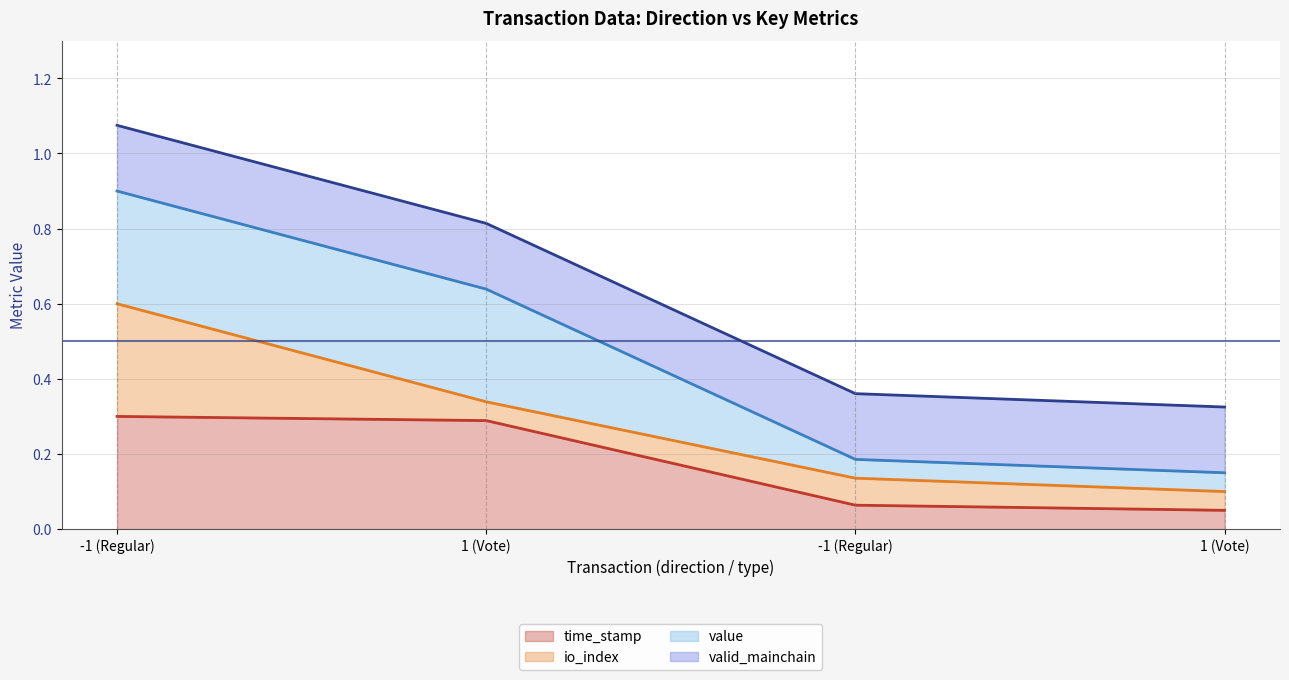

What is the minimum value shown in the chart?

0.1